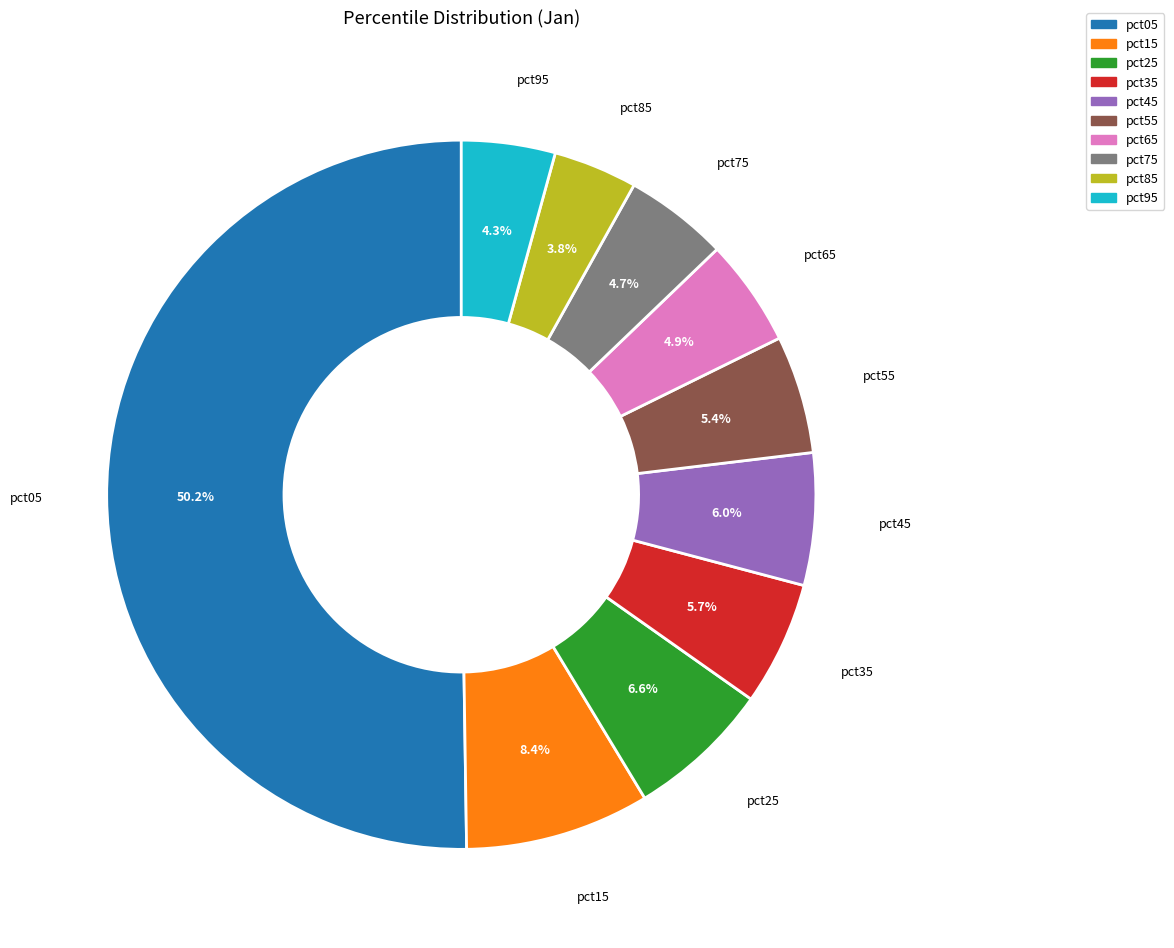

Which slice is the largest?

pct05